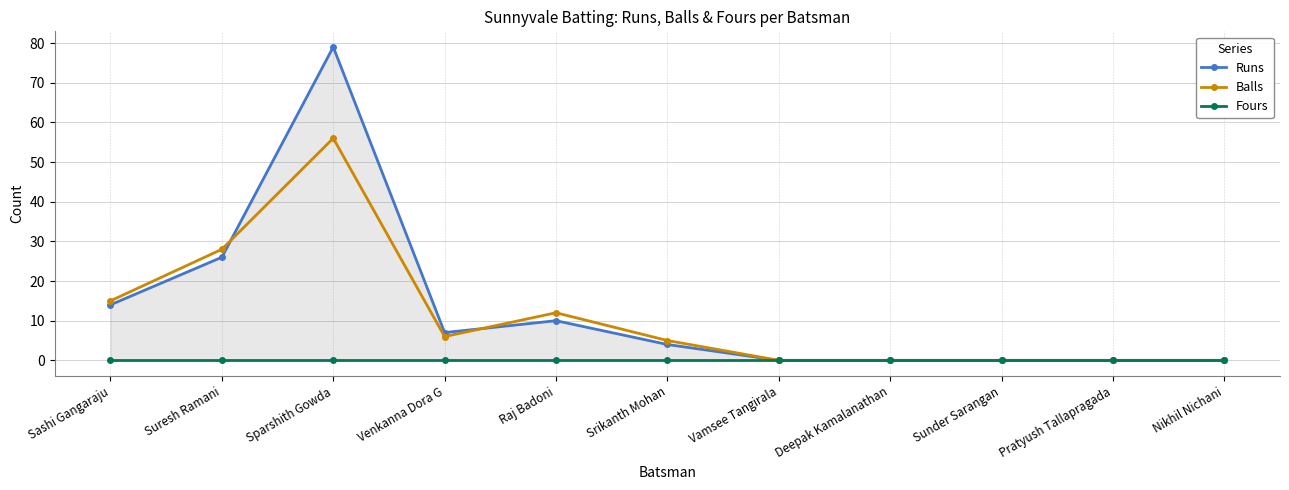

In Balls, how many points are lower than both neighbors (excluding endpoints)?

1